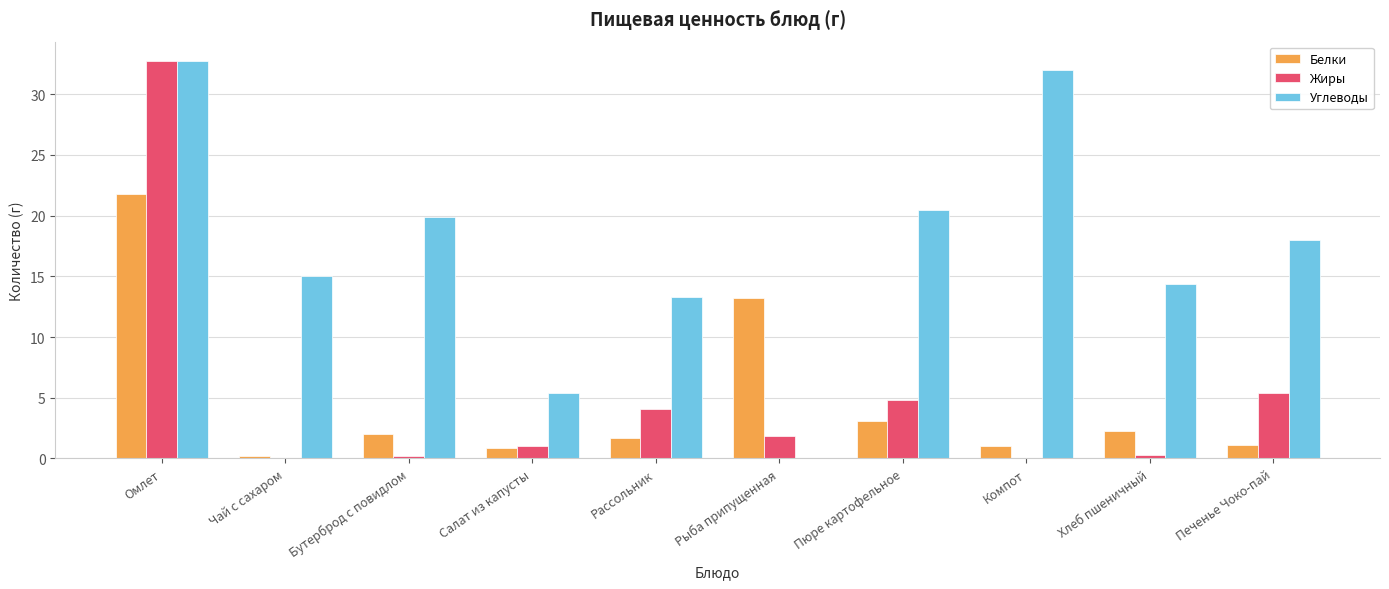

Which series changed the most between Салат из капусты and Компот?

Углеводы